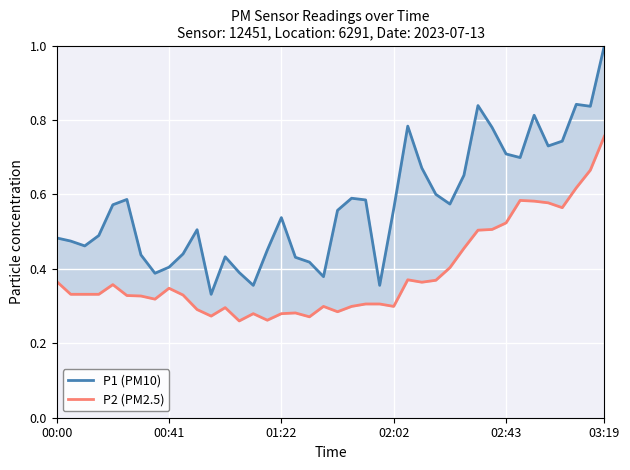

What is the maximum value for P1 (PM10)?

1.0